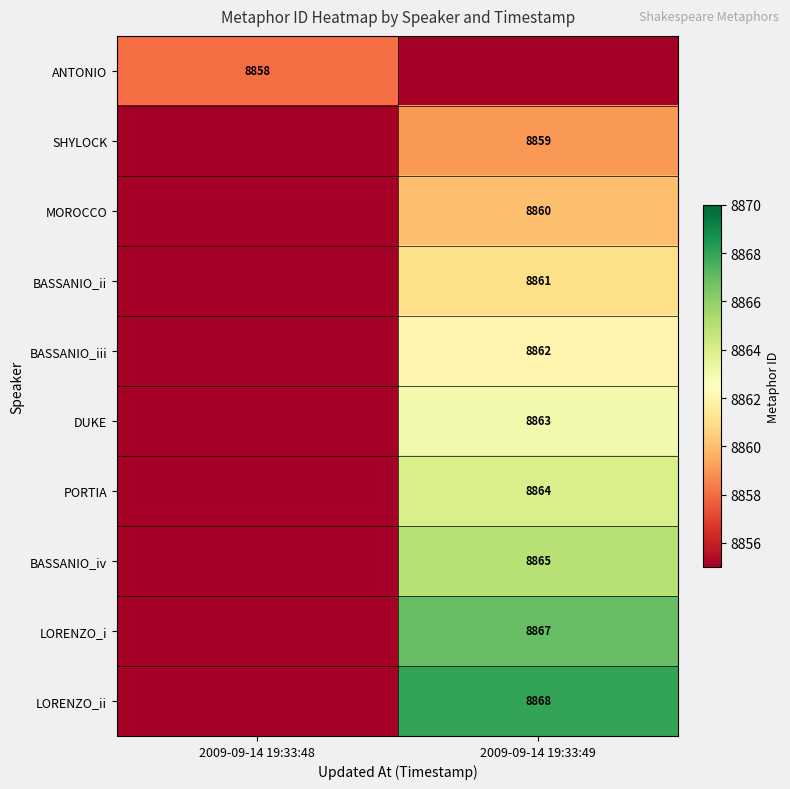

True or false: BASSANIO_iii has a value of 8862 at 2009-09-14 19:33:49.

True